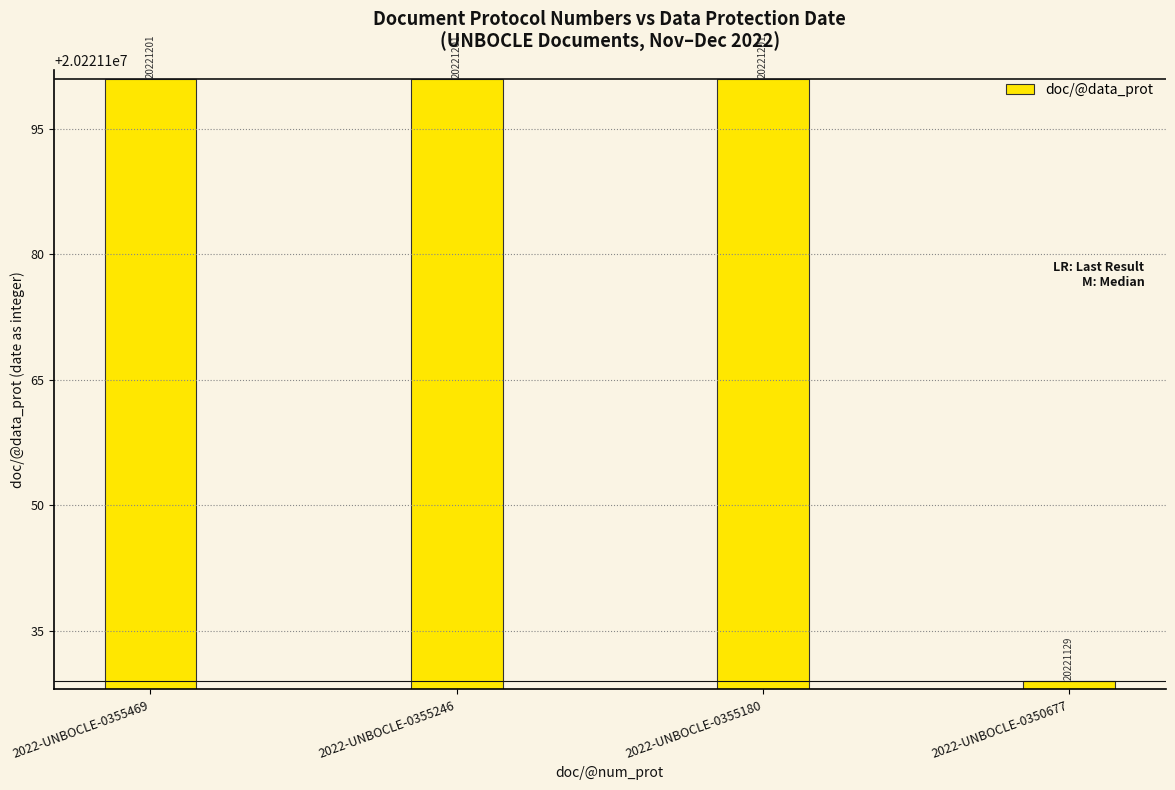

The value at 2022-UNBOCLE-0355469 is 20221201. True or false?

True